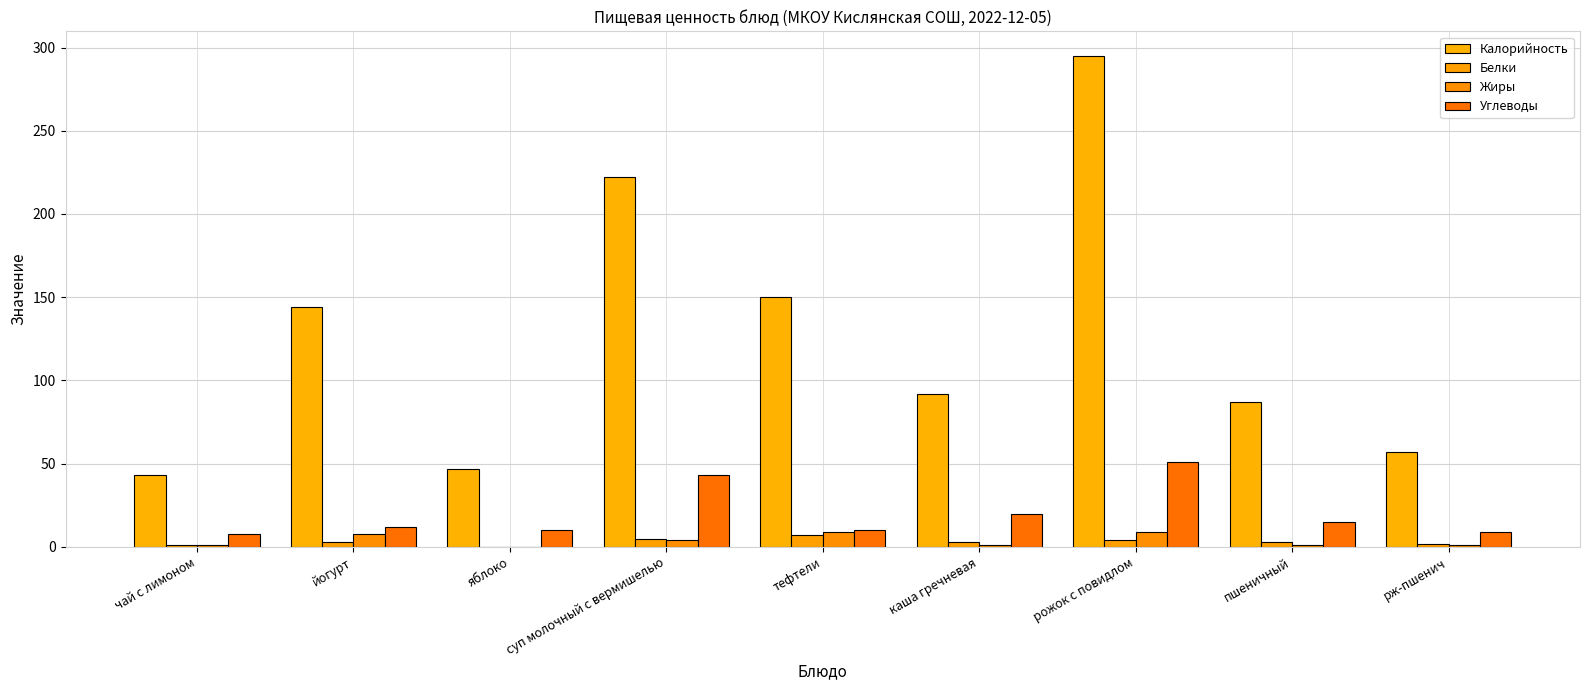

How many groups of bars are there?

9